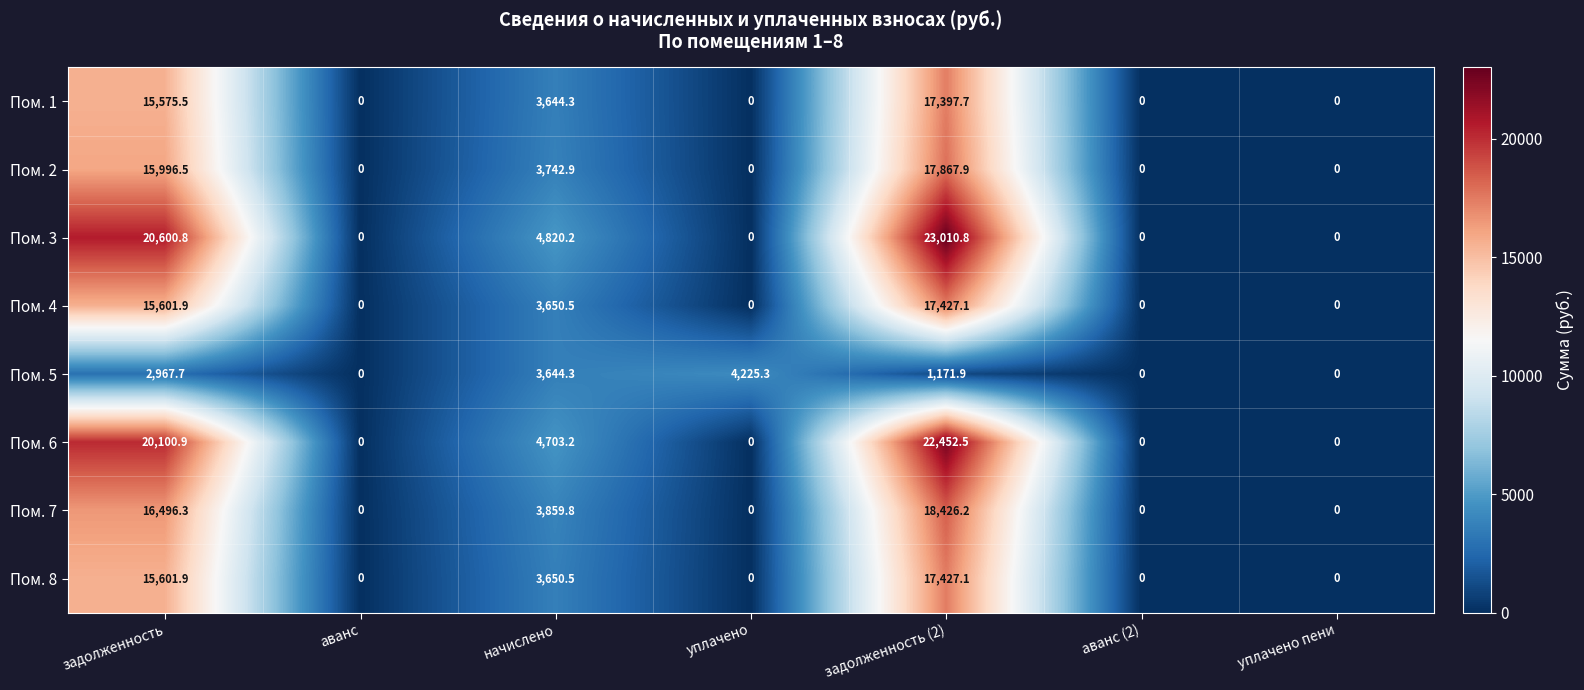

What is the greatest value displayed?

23010.8